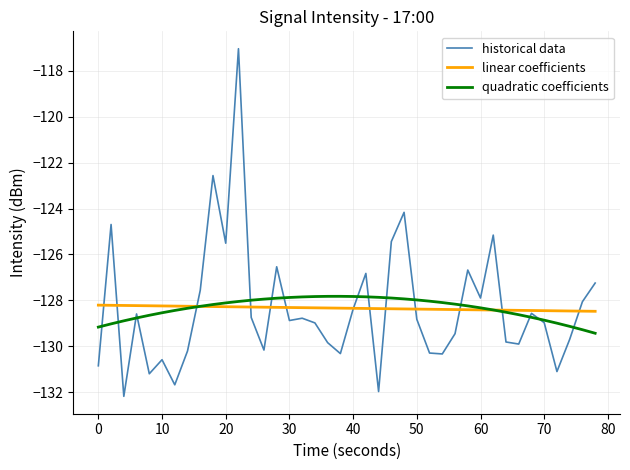

What is the greatest value displayed?

-117.0